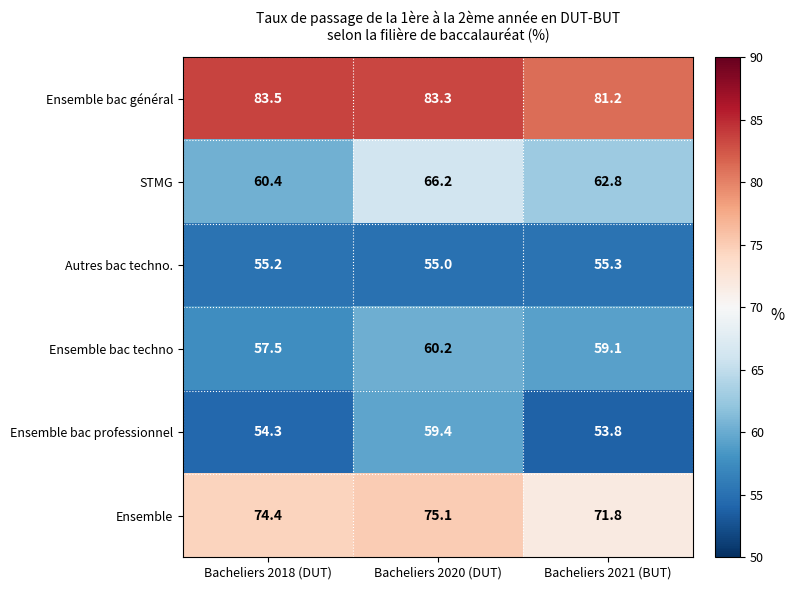

True or false: STMG has a value of 22.0 at Bacheliers 2020 (DUT).

False